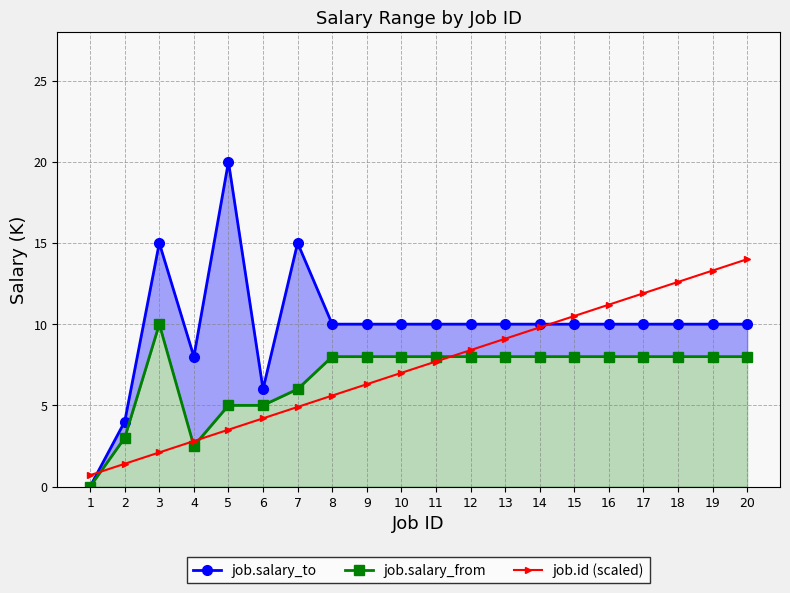

At 10, list the series in order from largest to smallest.

job.salary_to, job.salary_from, job.id (scaled)